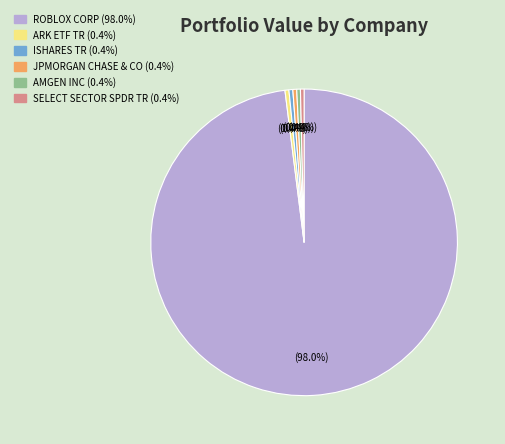

Between ROBLOX CORP and JPMORGAN CHASE & CO, which is larger?

ROBLOX CORP